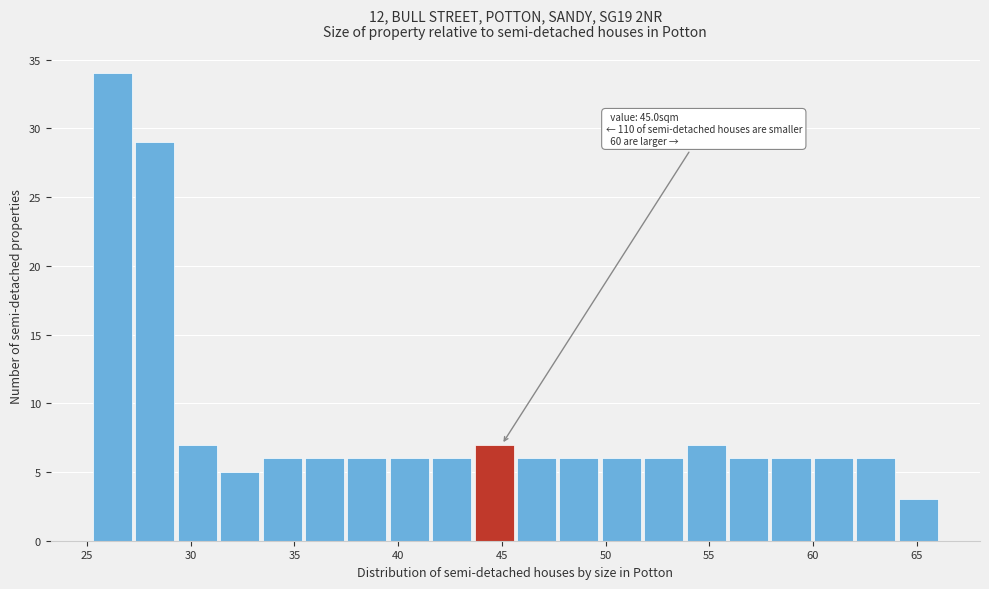

Over which range of the x-axis is the bar tallest?

25.0 to 27.0